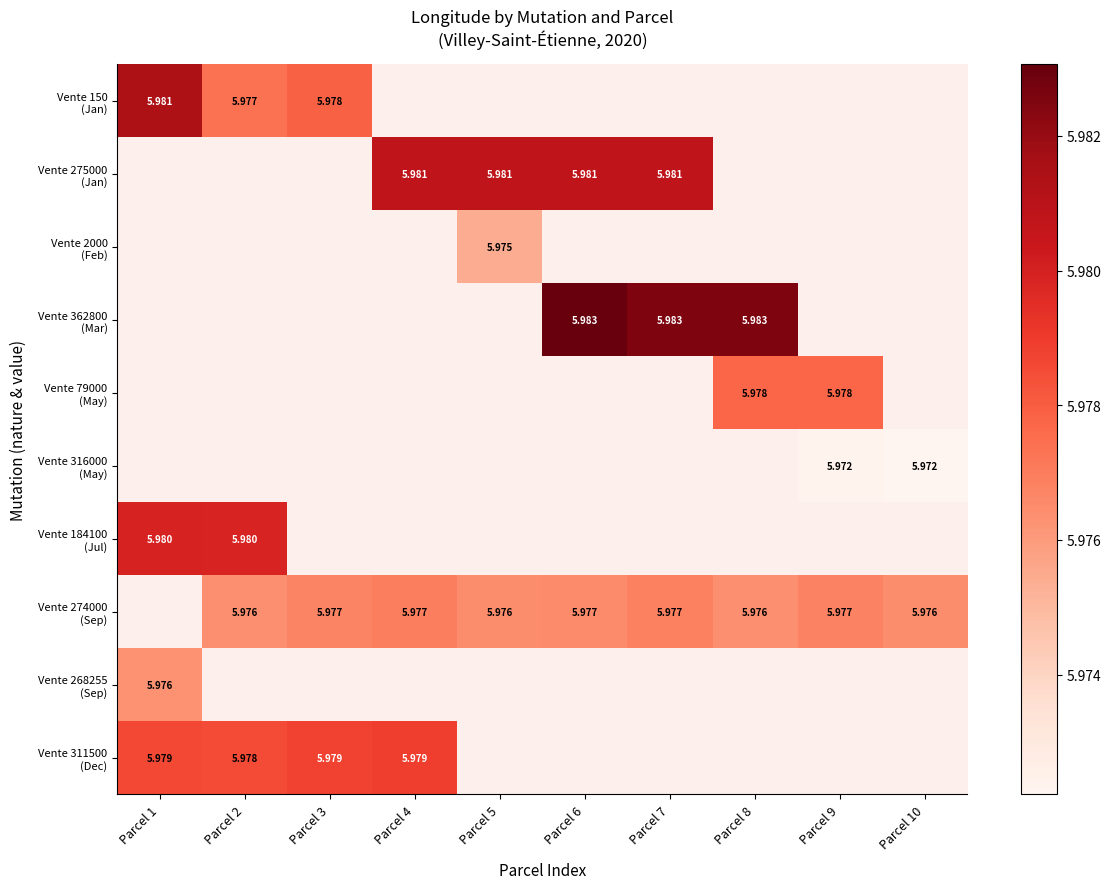

What is the maximum value shown in the chart?

6.0